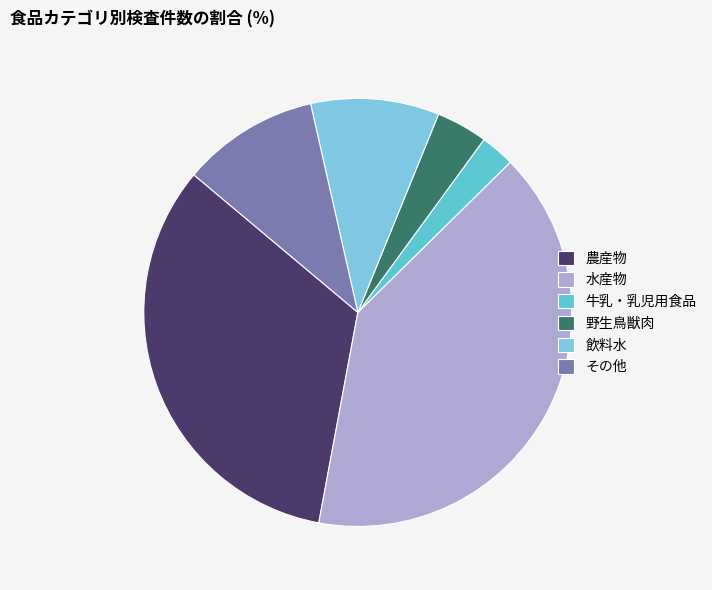

Is it true that 飲料水 is 10% of the pie?

True